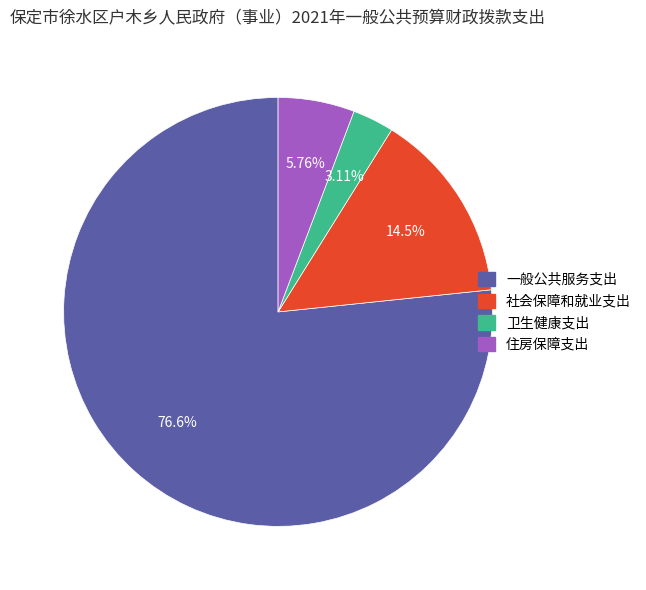

How many slices are in this pie chart?

4